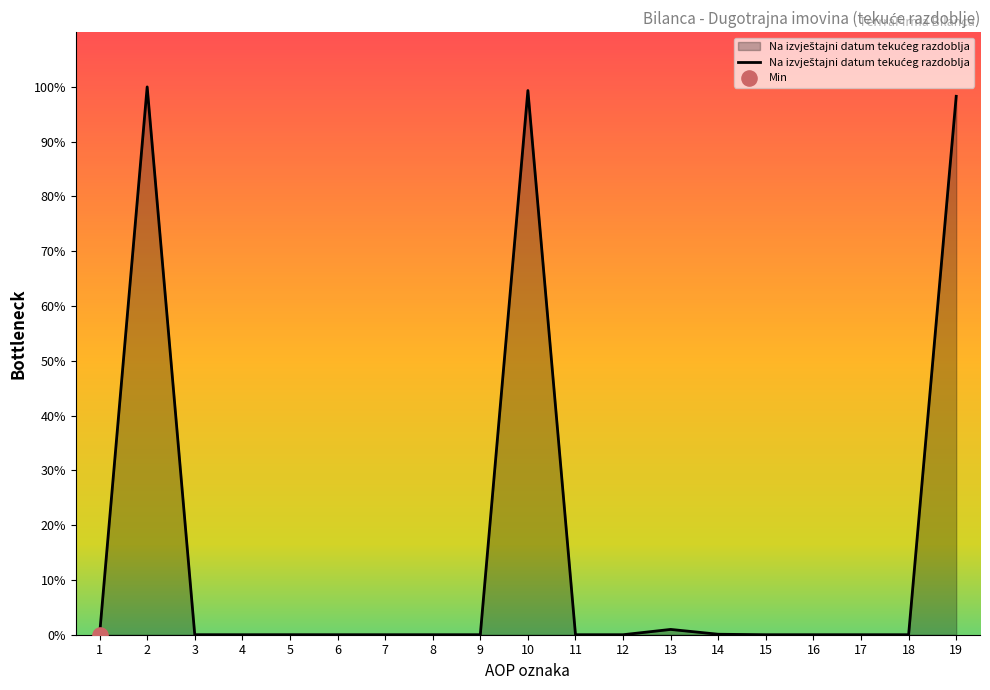

Which has a higher value, 10 or 15?

10